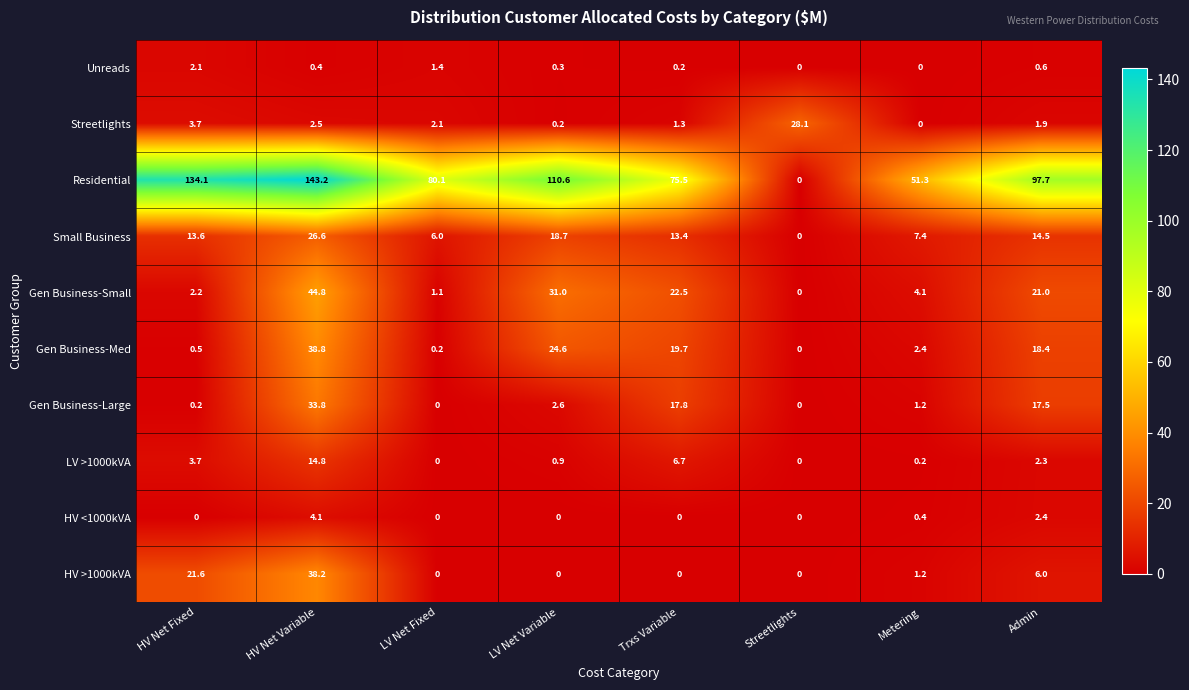

What is the sum of the Residential values at Metering and LV Net Fixed?

131.4